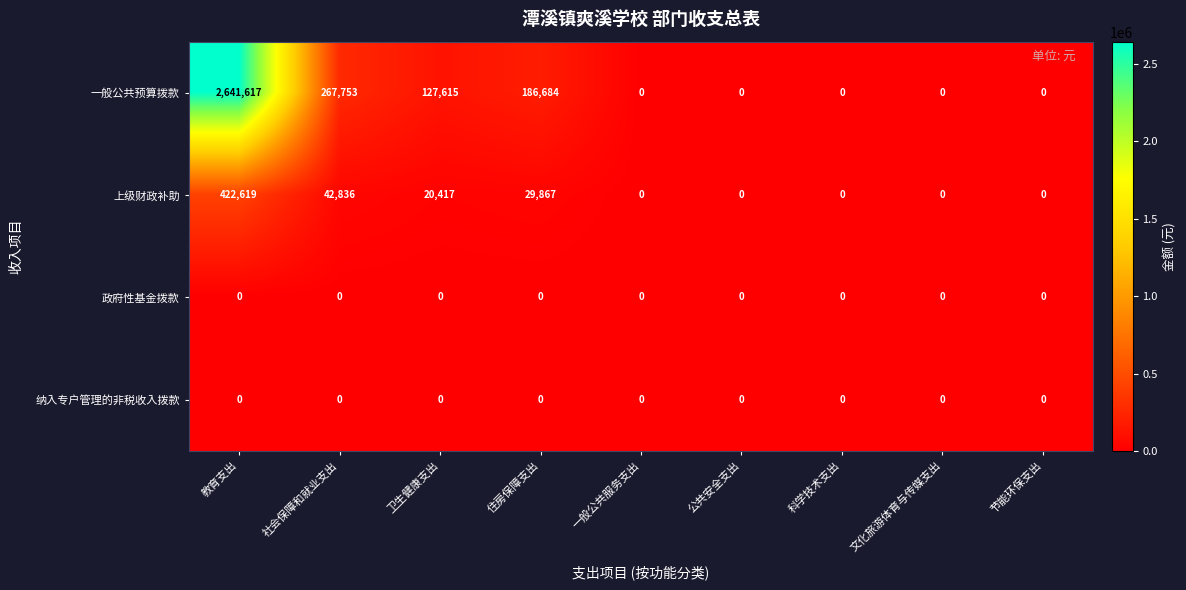

True or false: 纳入专户管理的非税收入拨款 has a value of 0 at 科学技术支出.

True